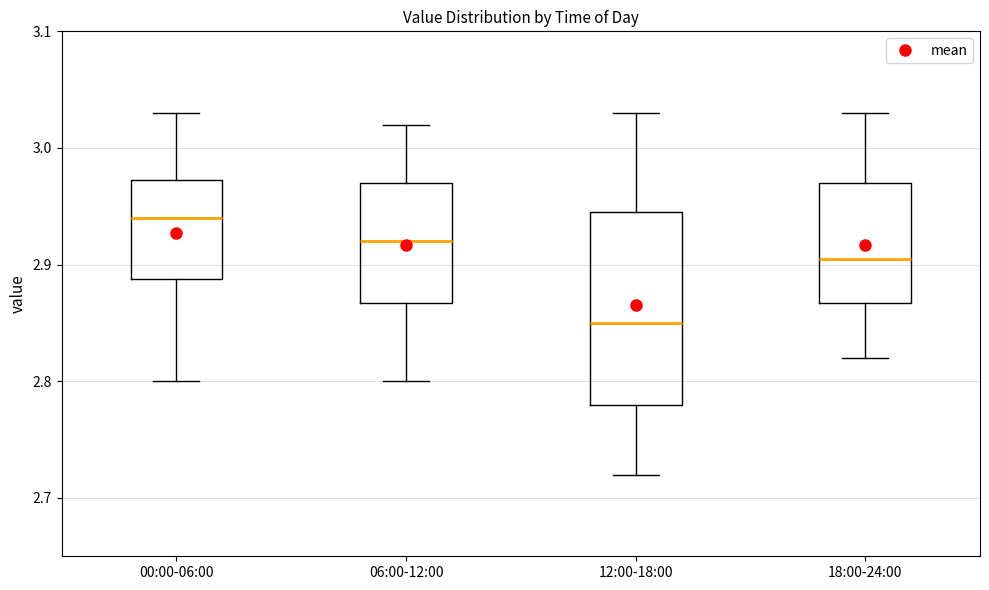

Comparing the boxes themselves (not the whiskers), which one is the tallest?

12:00-18:00